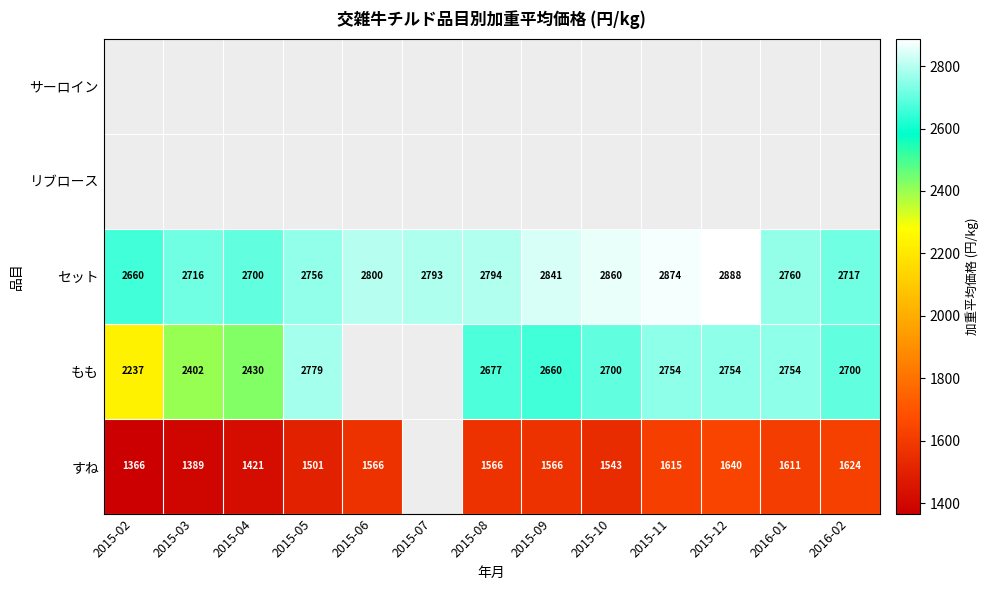

Is the value of セット at 2015-09 greater than the value of すね at 2015-09?

Yes